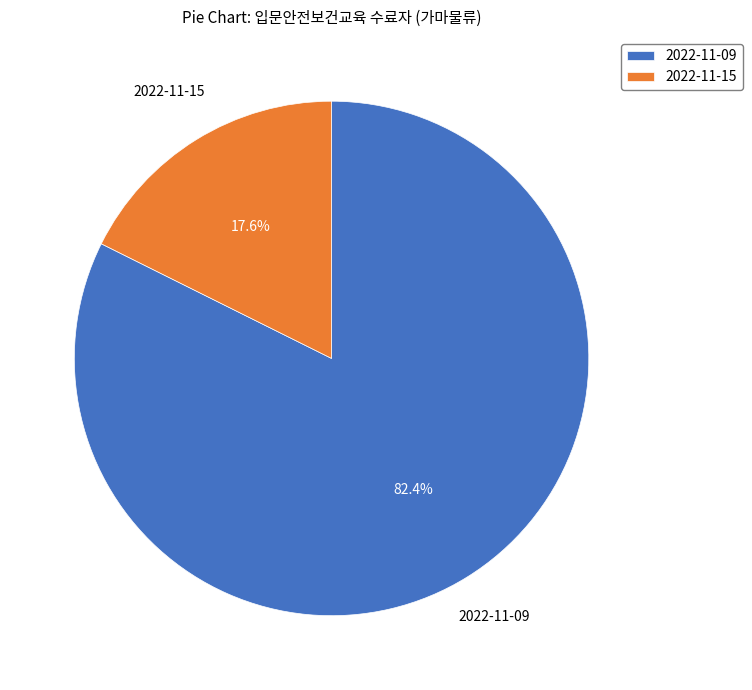

What is the largest slice in the pie chart?

2022-11-09